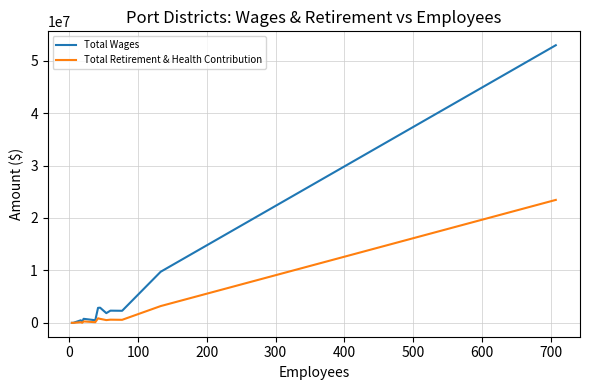

Which series has the largest total across all categories?

Total Wages